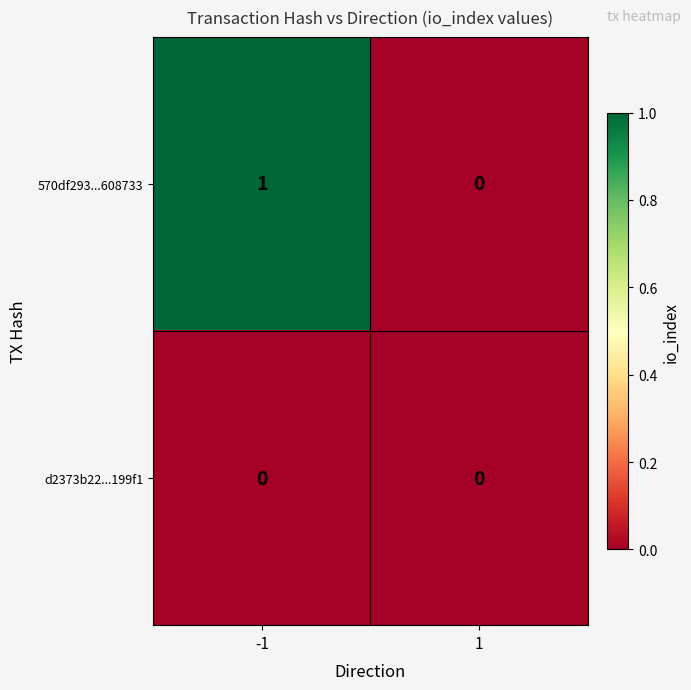

Is it true that d2373b22...199f1 equals 0 at 1?

True